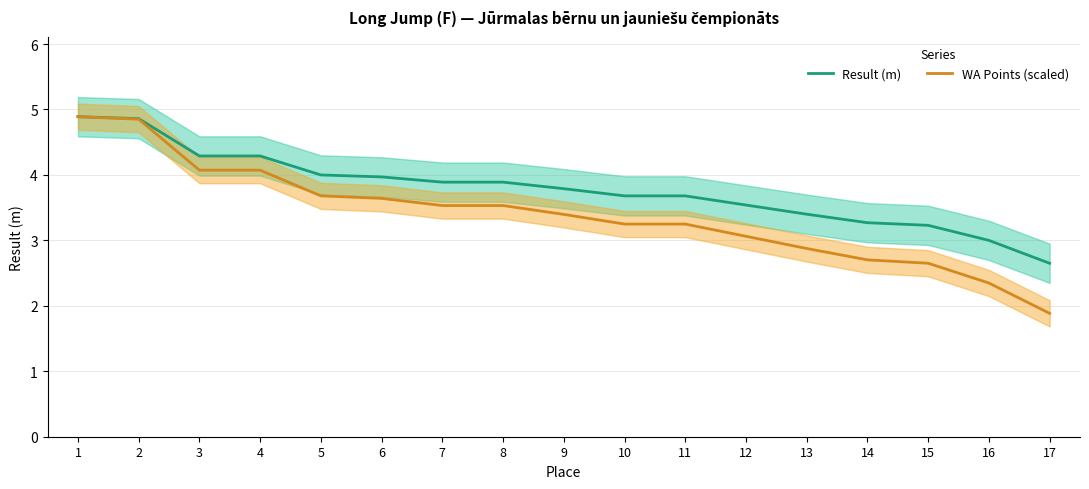

True or false: Result (m) has a value of 6.0 at 12.

False